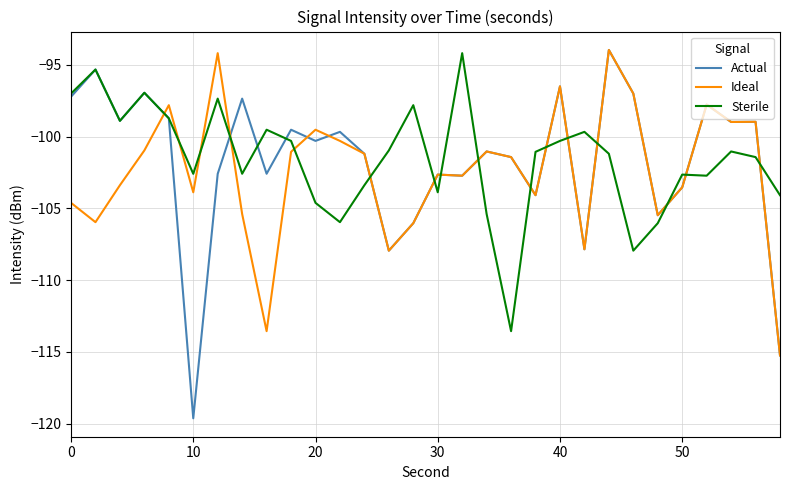

What is the minimum value for Sterile?

-113.6